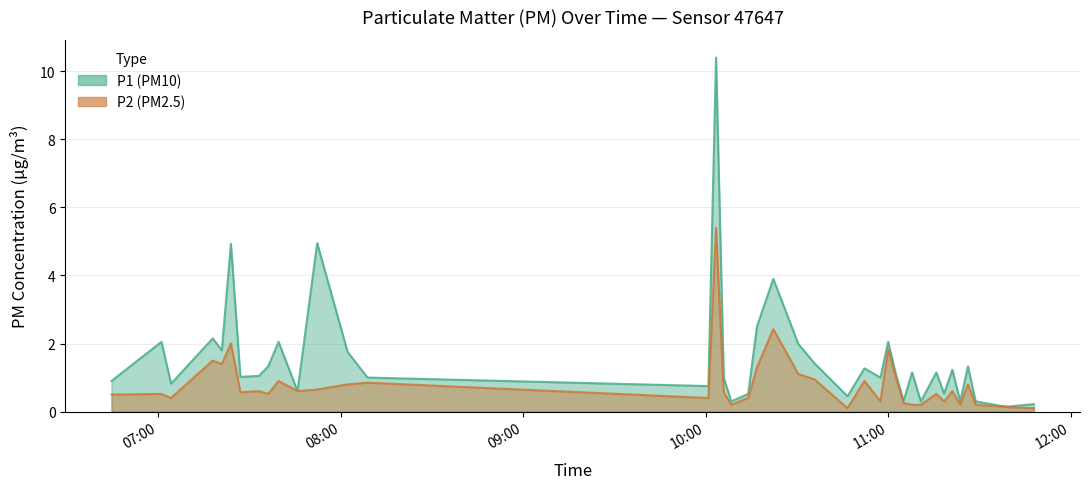

What is the greatest value displayed?

10.4